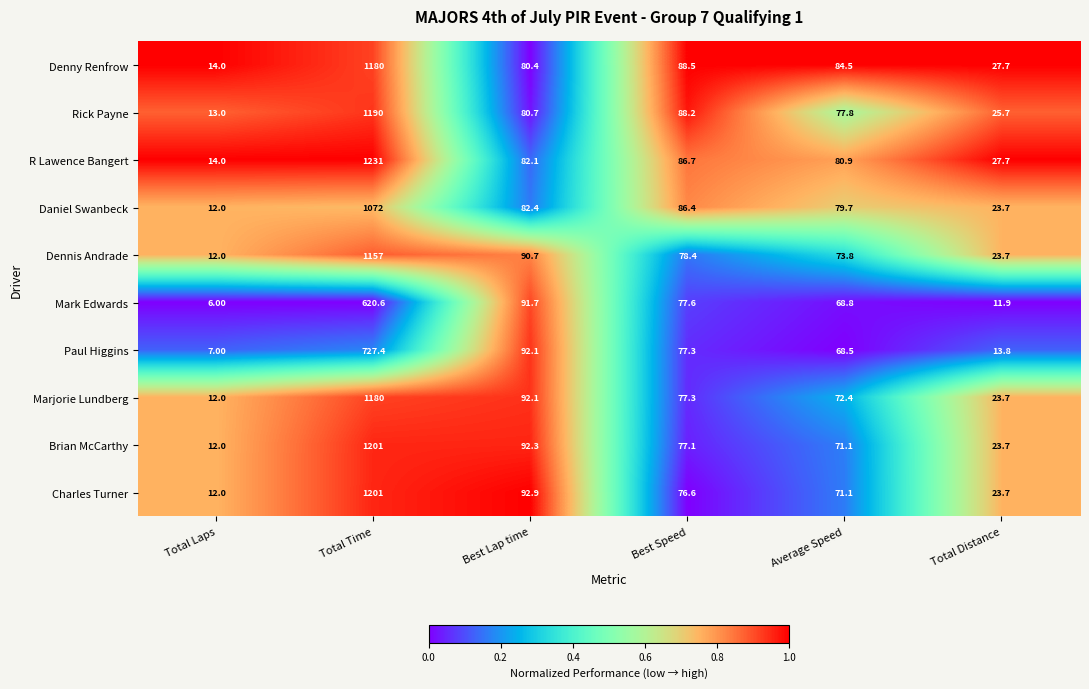

What is the sum of all Rick Payne values?

1475.4